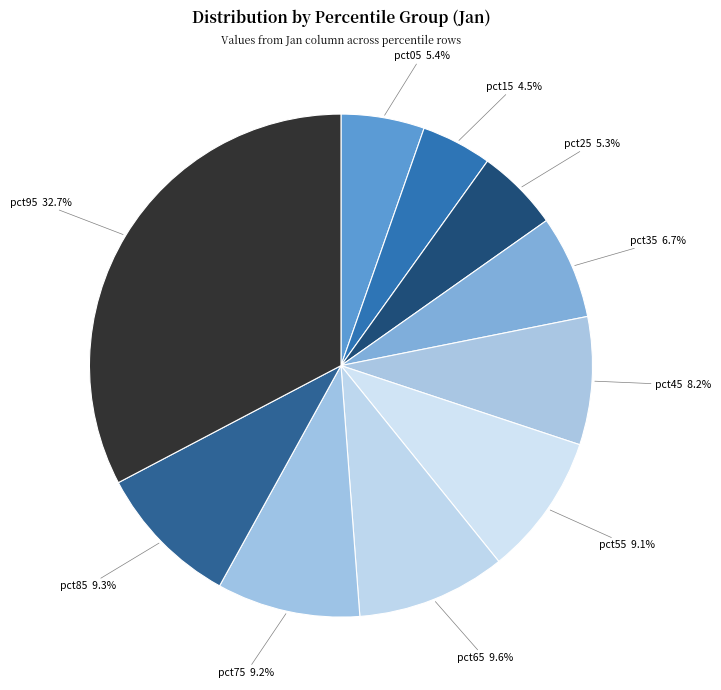

Count the number of slices in the pie.

10